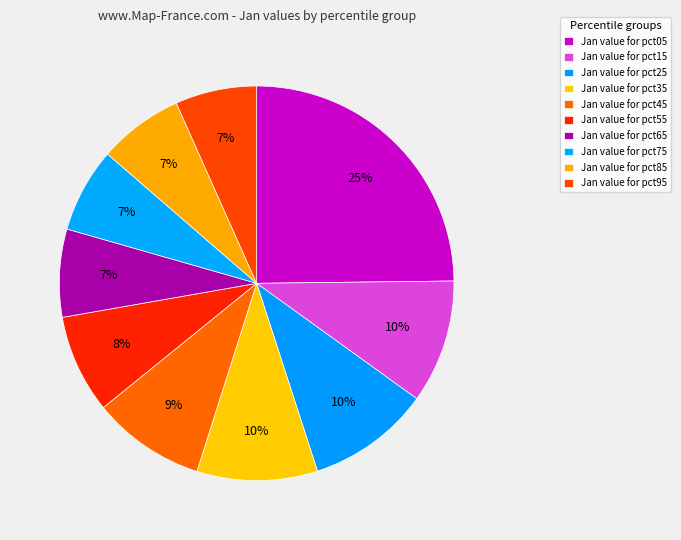

To the nearest percent, what is the difference between the largest and smallest slice percentages?

18%